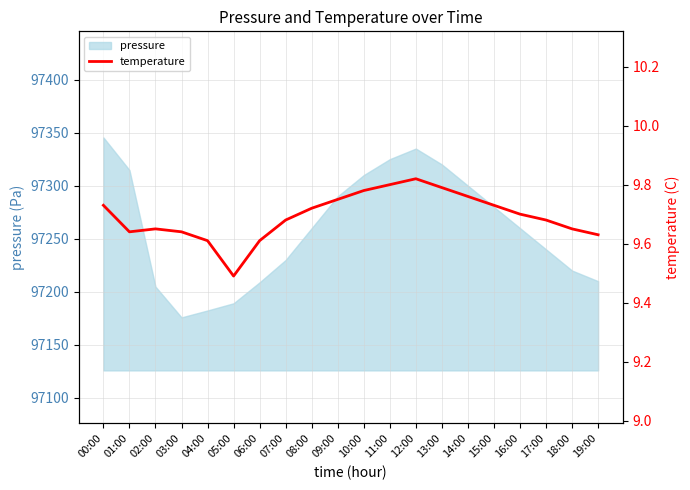

How many points are lower than both their immediate neighbors (excluding endpoints)?

2